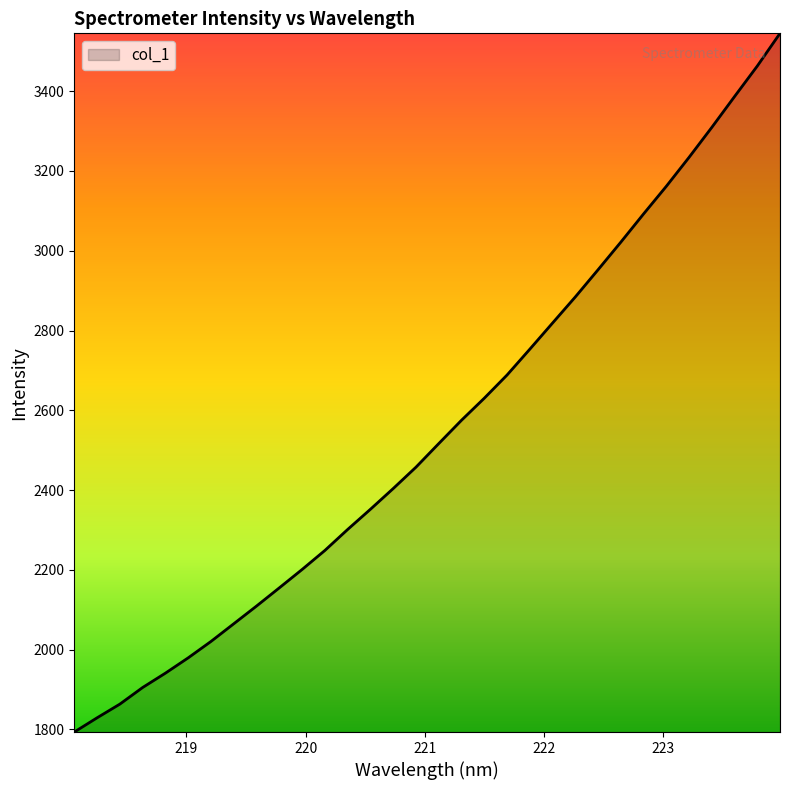

What is the minimum value shown in the chart?

1793.5